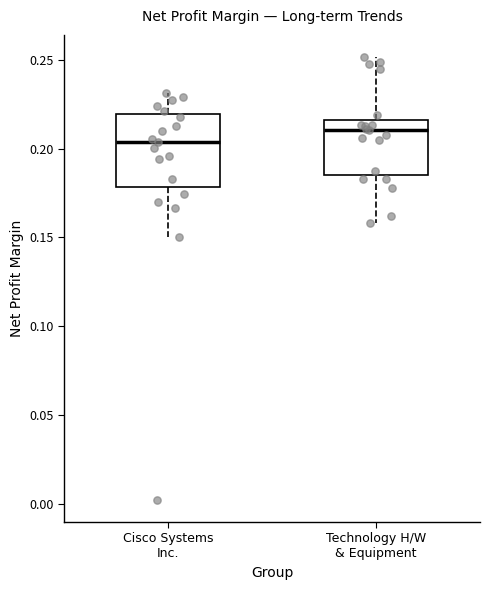

Which box is the tallest, from its lower edge to its upper edge?

Cisco Systems Inc.